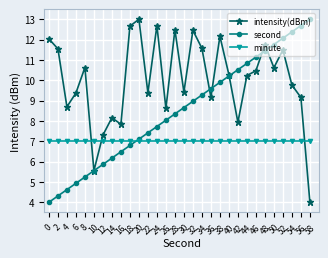

What is the approximate value of intensity(dBm) at 38?

12.2